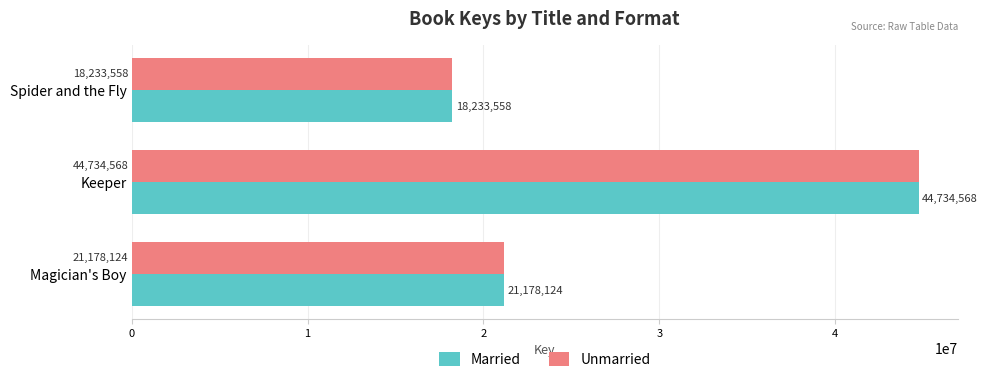

List the labels in order of Married value, largest first.

Keeper, Magician's Boy, Spider and the Fly